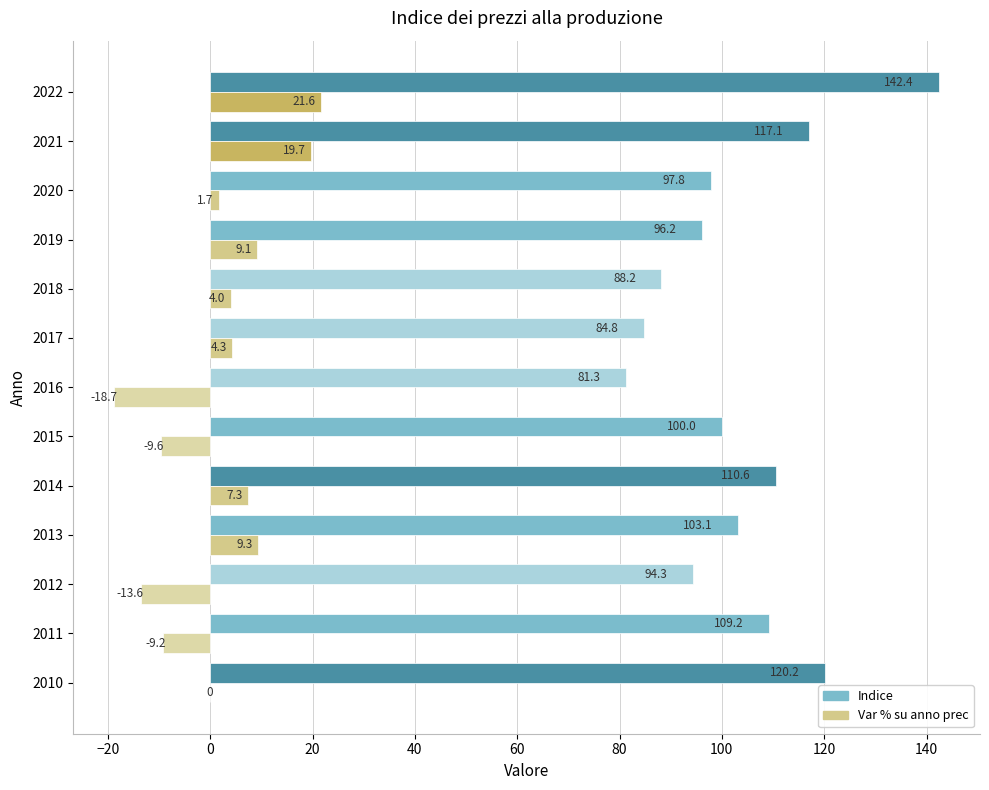

What value does the Indice series have at 2012?

94.3